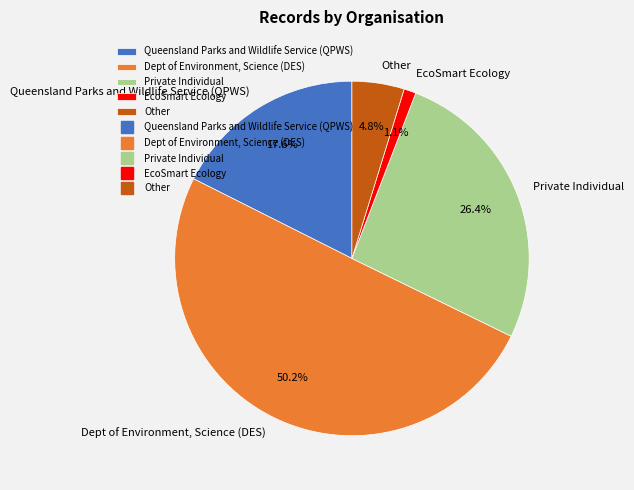

What is the majority slice?

Dept of Environment, Science (DES)